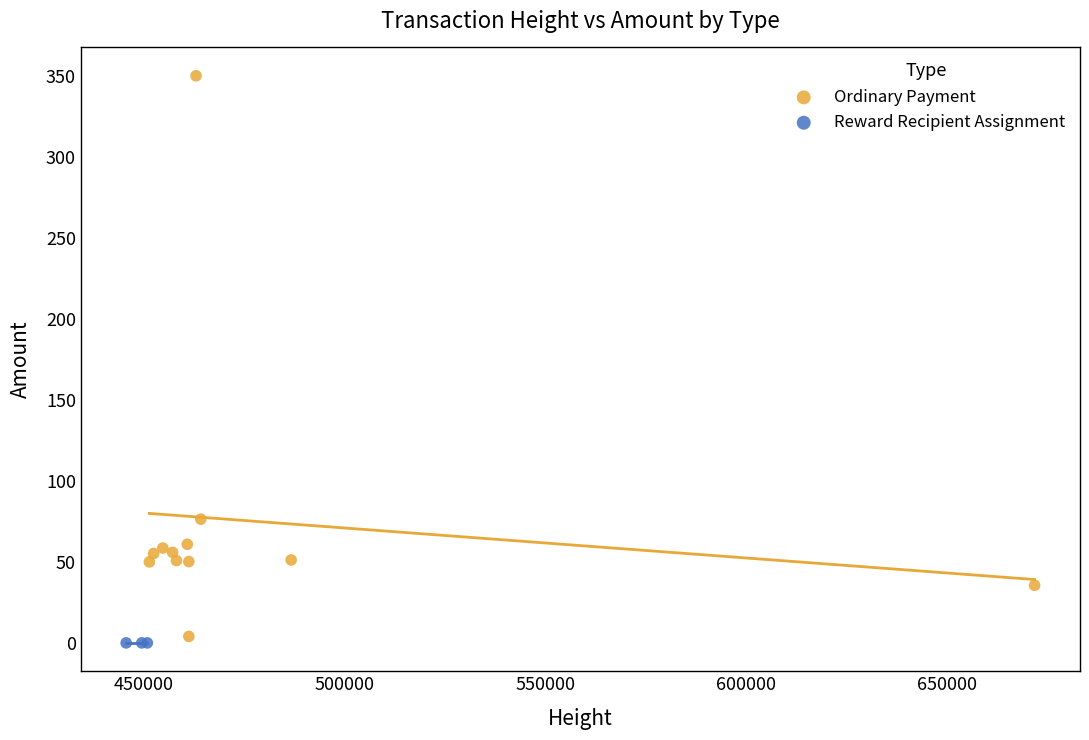

Which series contains the highest Y value?

Ordinary Payment